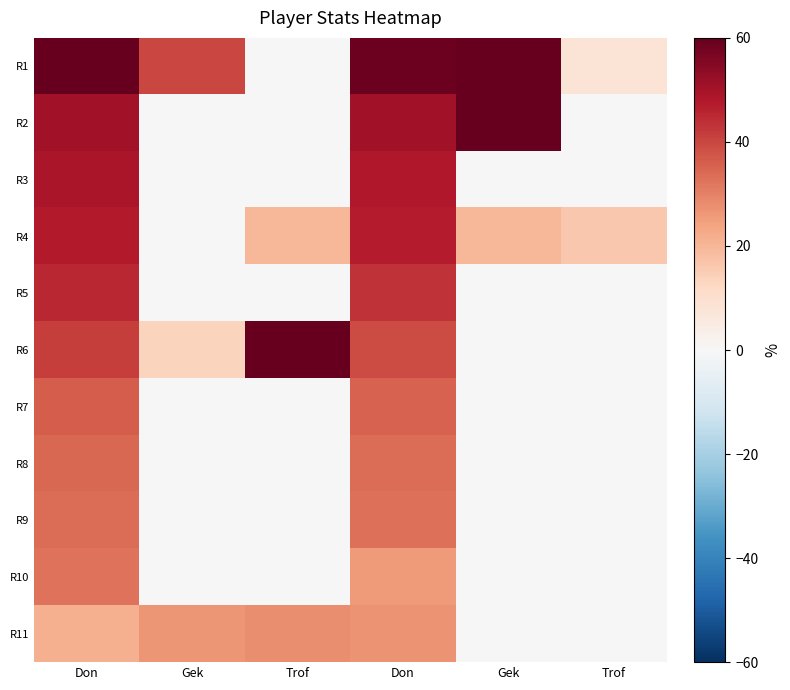

What is the total value across all series at Trof?

108.0